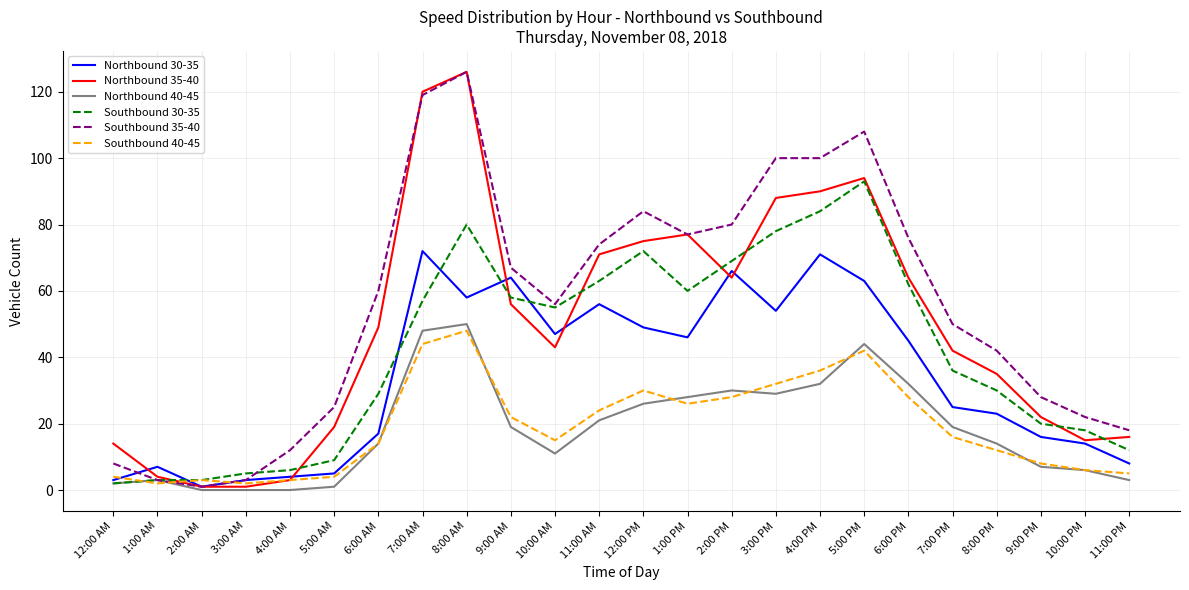

Which category has the lowest value in the Southbound 35-40 series?

2:00 AM